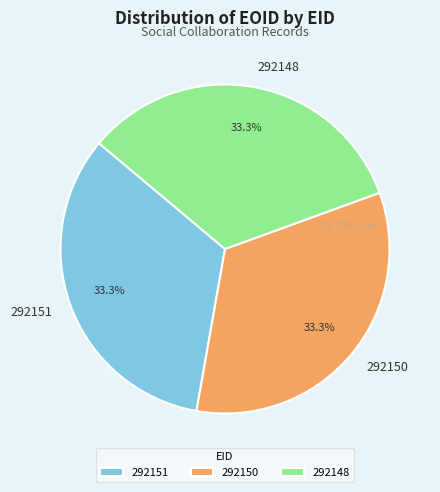

Does any single category account for the majority?

No